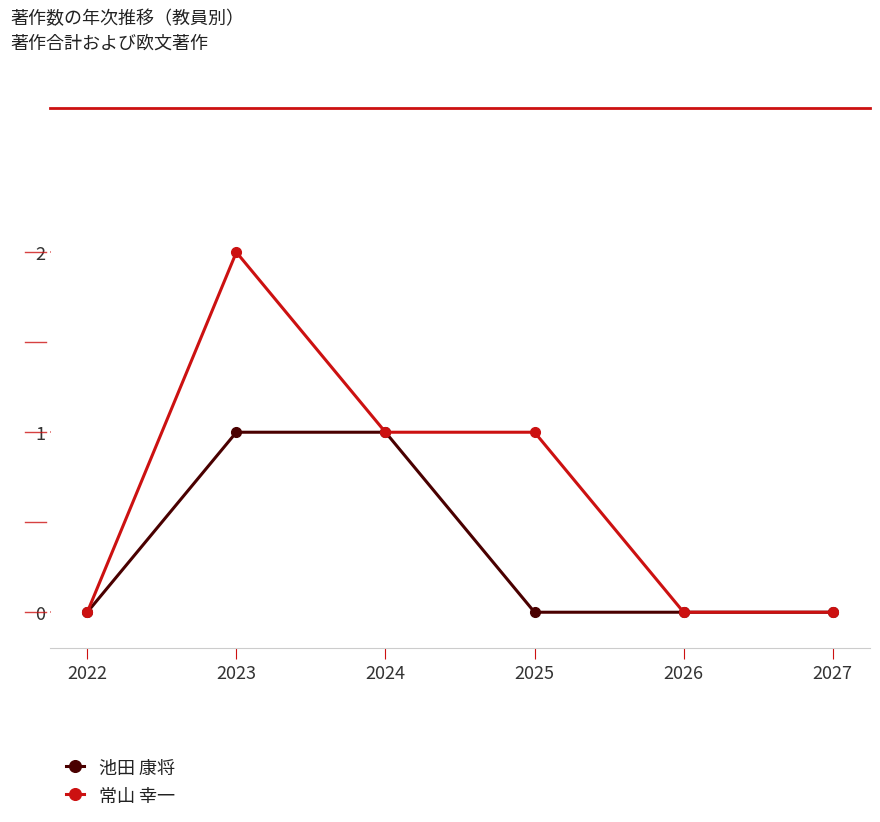

How many categories are shown in the chart?

6